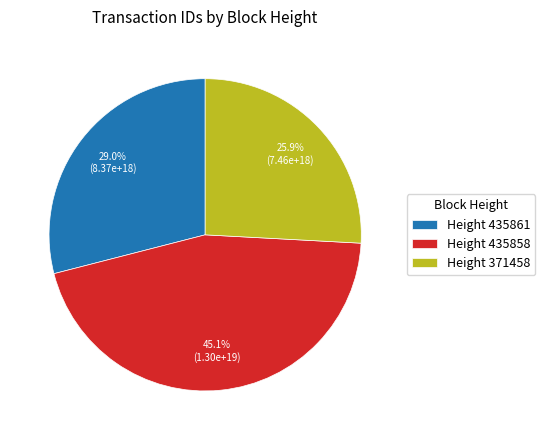

Combined, what portion of the pie is Height 435861 and Height 435858?

74.1%